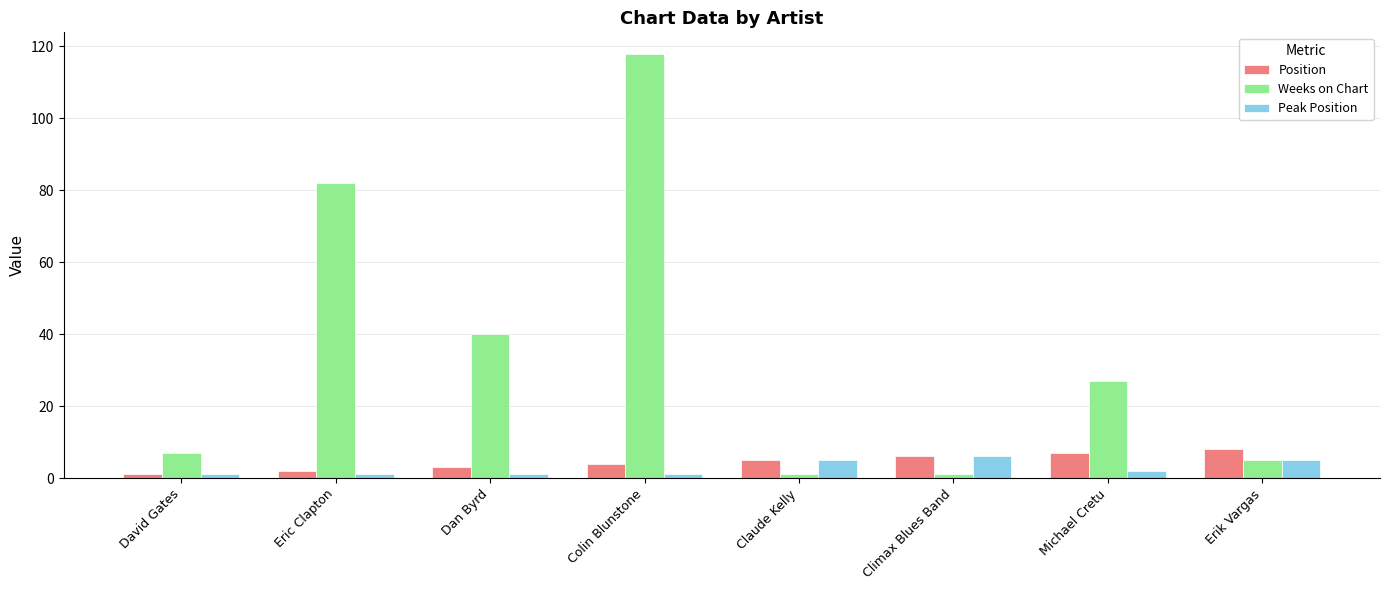

What is the difference between the Position values at Colin Blunstone and Climax Blues Band?

2